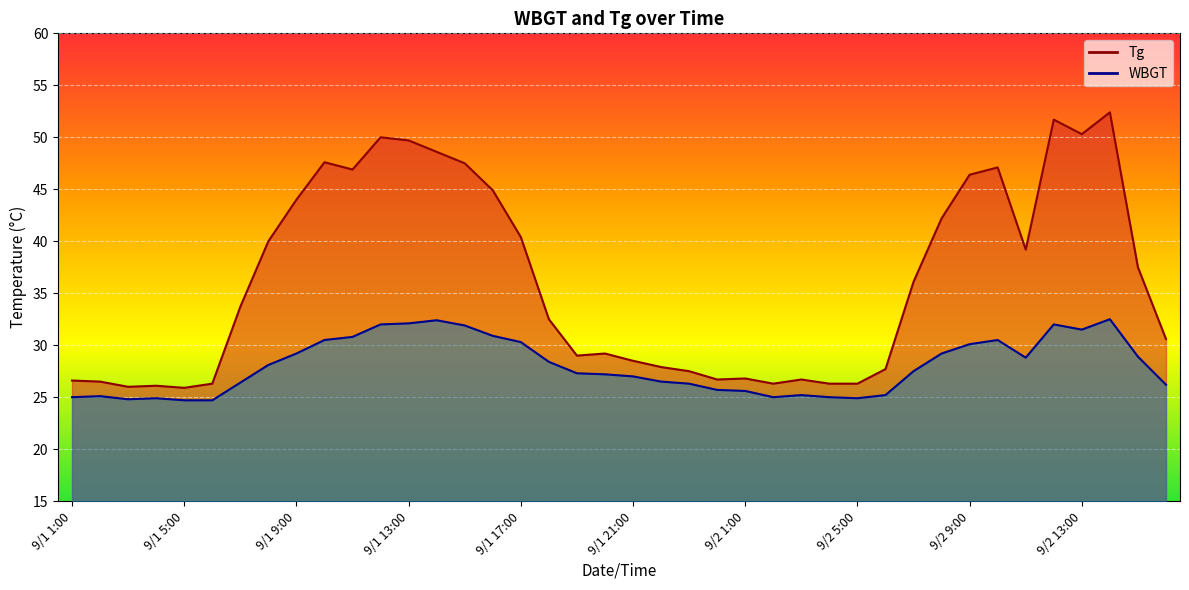

Is it true that WBGT equals 45.9 at 9/1 20:00?

False